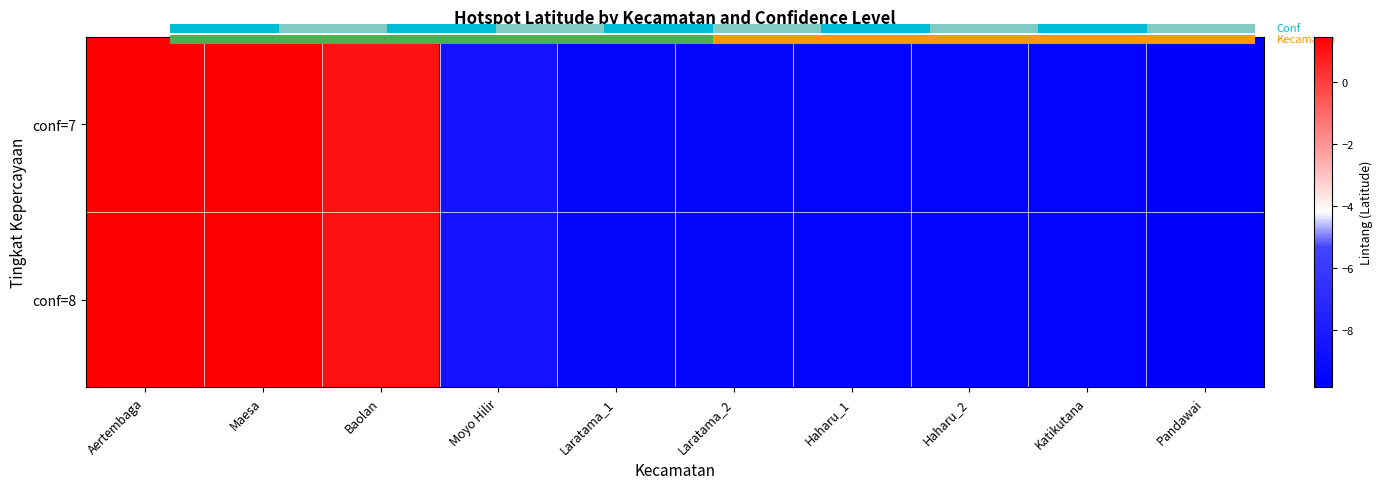

Where does the conf=8 series first go above -9?

Aertembaga